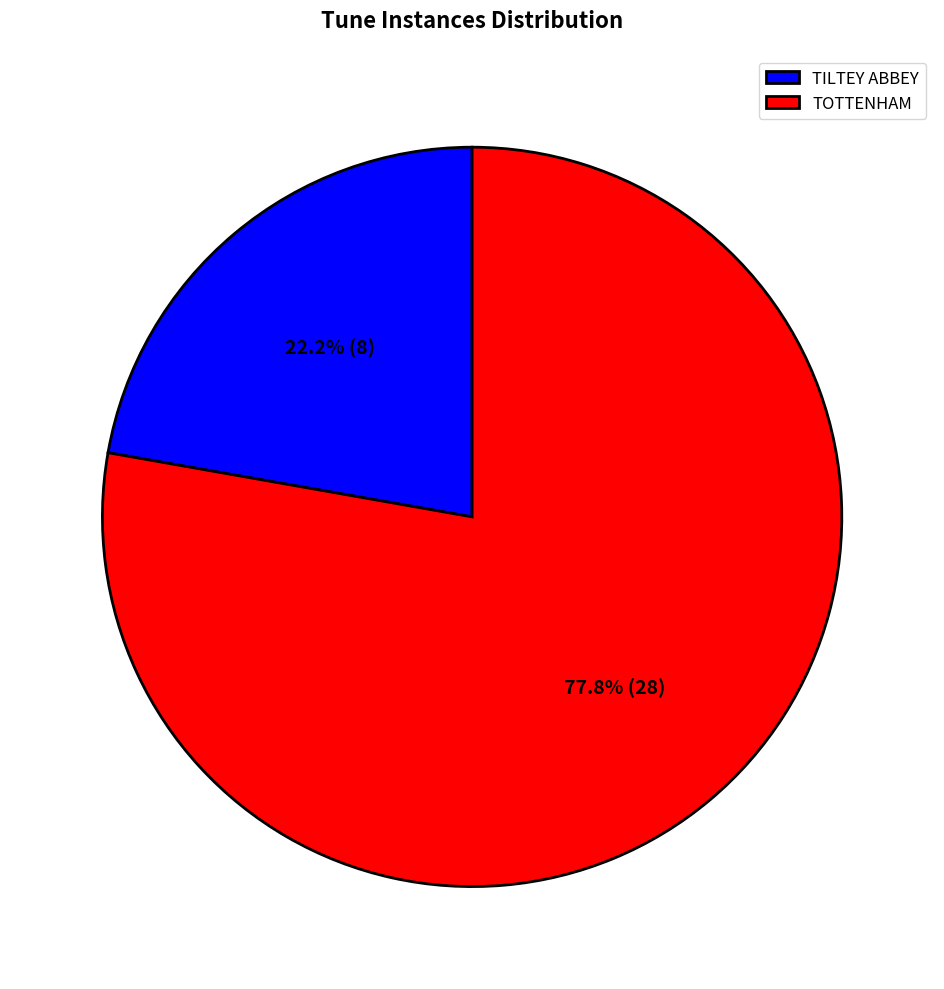

Does TILTEY ABBEY represent more than half of the total?

No